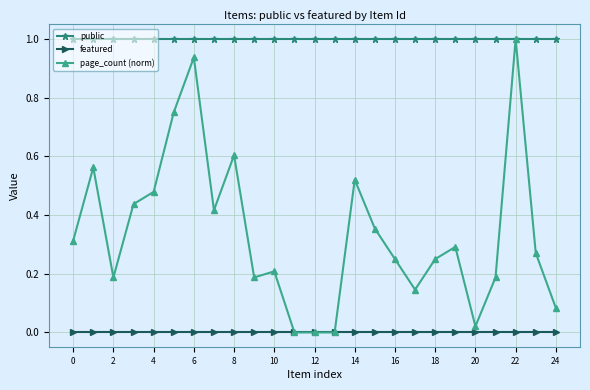

Which series has the widest spread of values?

page_count (norm)